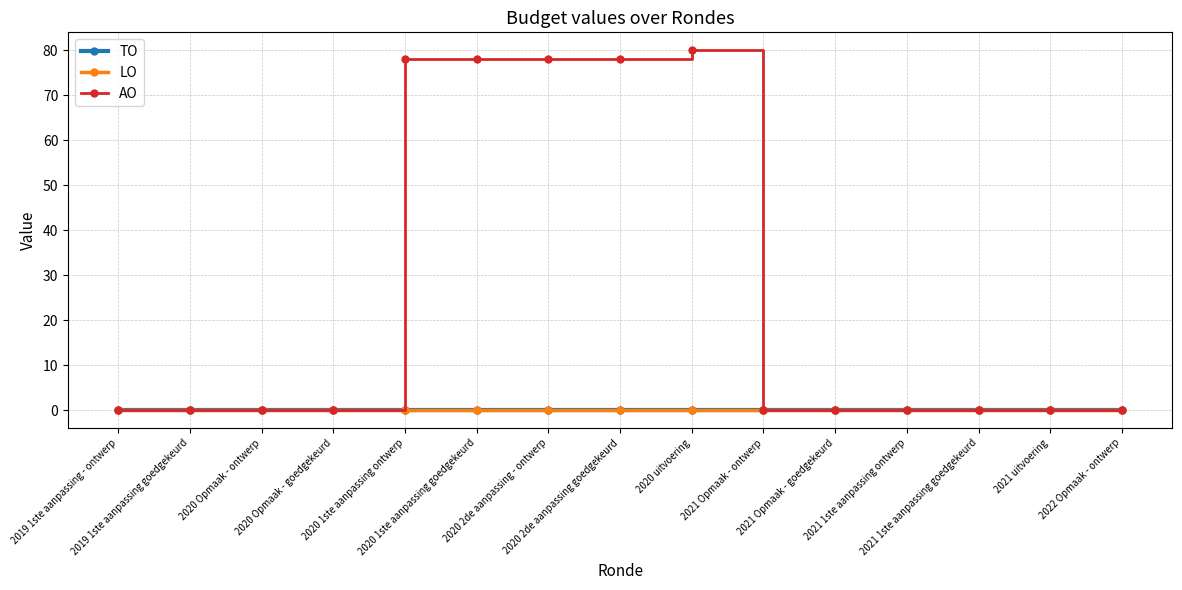

True or false: AO and LO cross at least once.

False